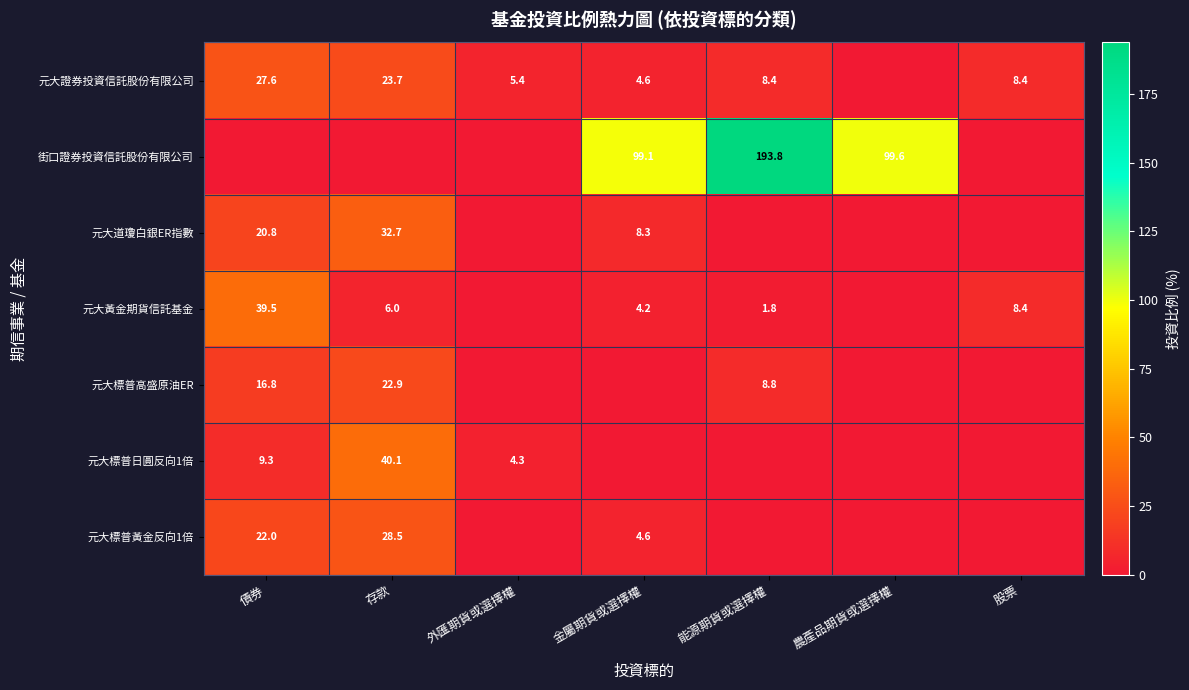

The value of 元大標普高盛原油ER at 存款 is 15.3. True or false?

False